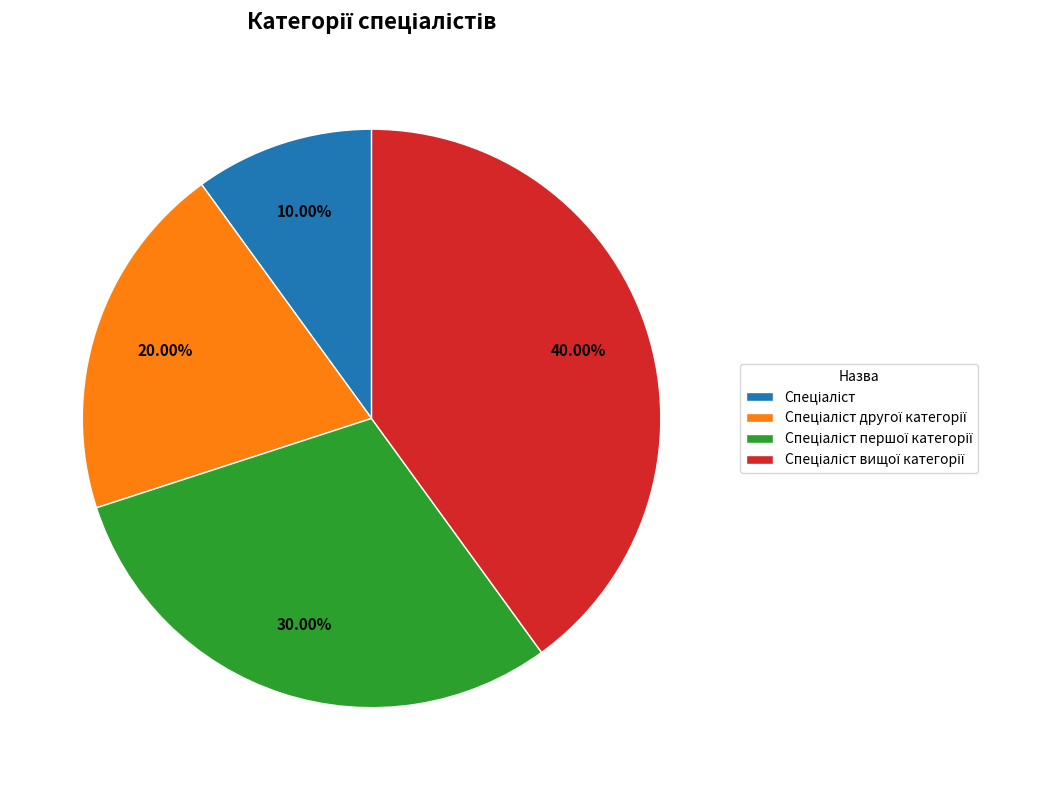

Is there any slice that represents more than half of the pie?

No